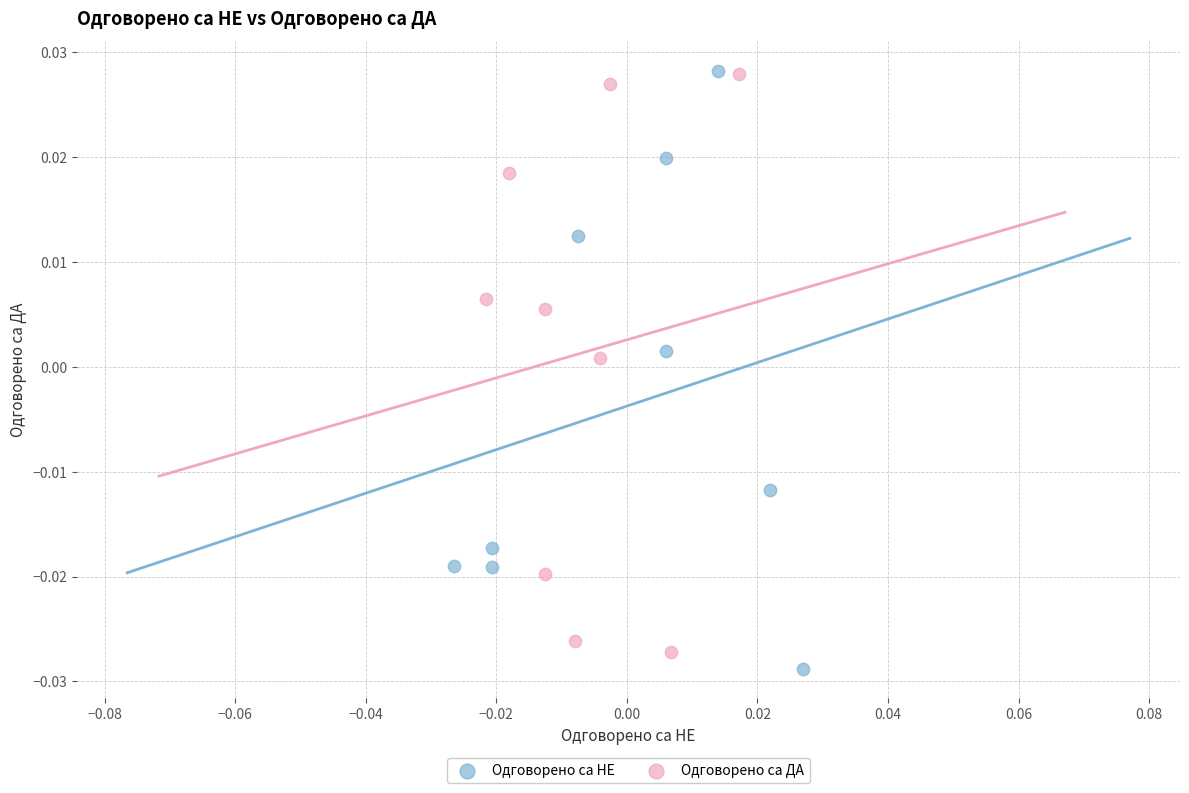

Which series contains the lowest Y value?

Одговорено са НЕ